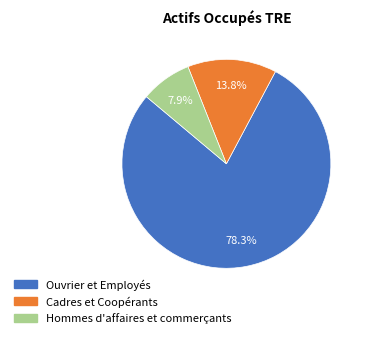

Which has a higher value, Hommes d'affaires et commerçants or Ouvrier et Employés?

Ouvrier et Employés